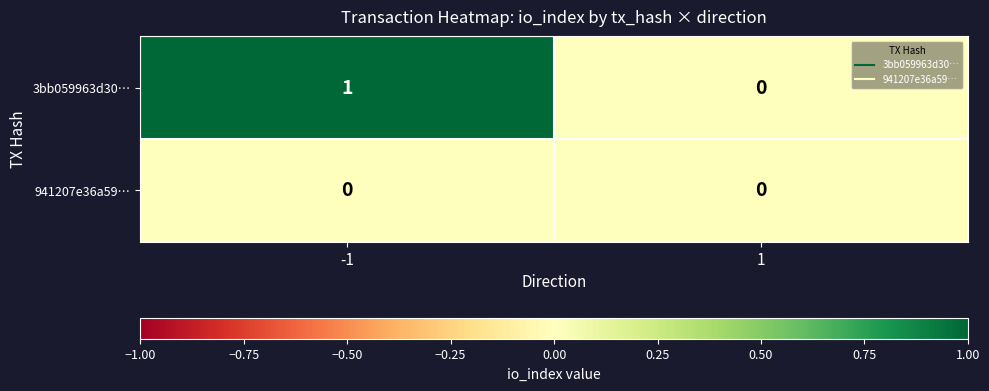

Which series has the largest range (max minus min)?

3bb059963d30…